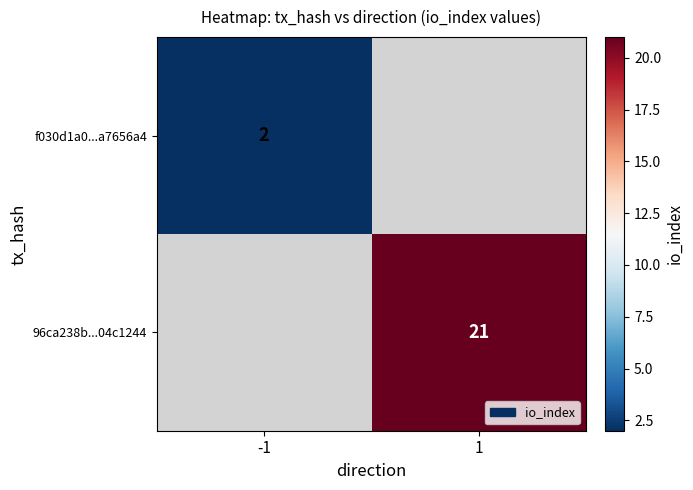

How many categories are shown in the chart?

2